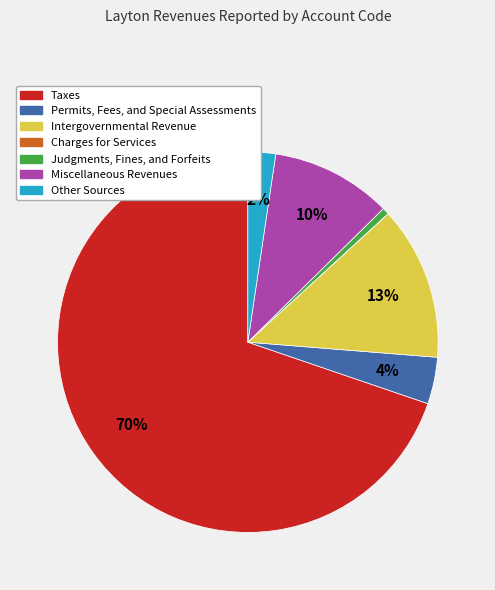

What percentage is the Taxes slice, to the nearest percent?

70%